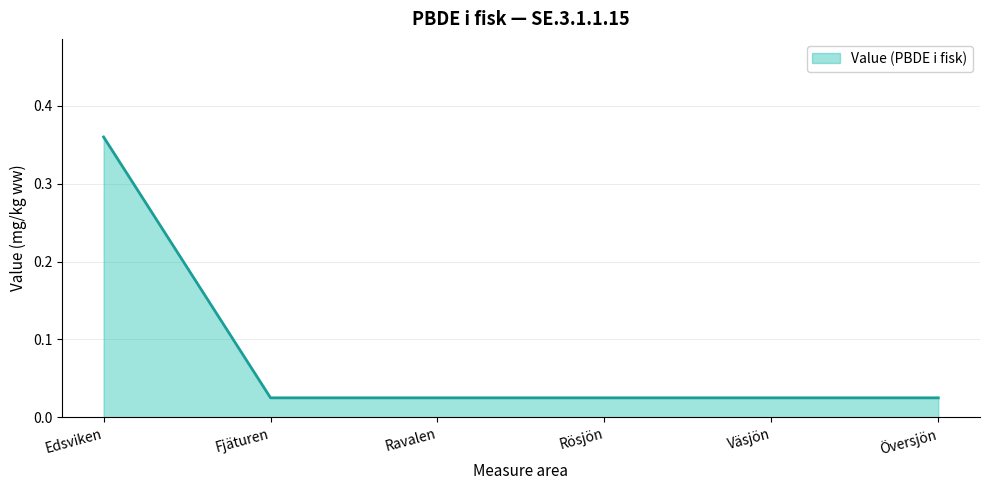

What position from the right is Väsjön?

2